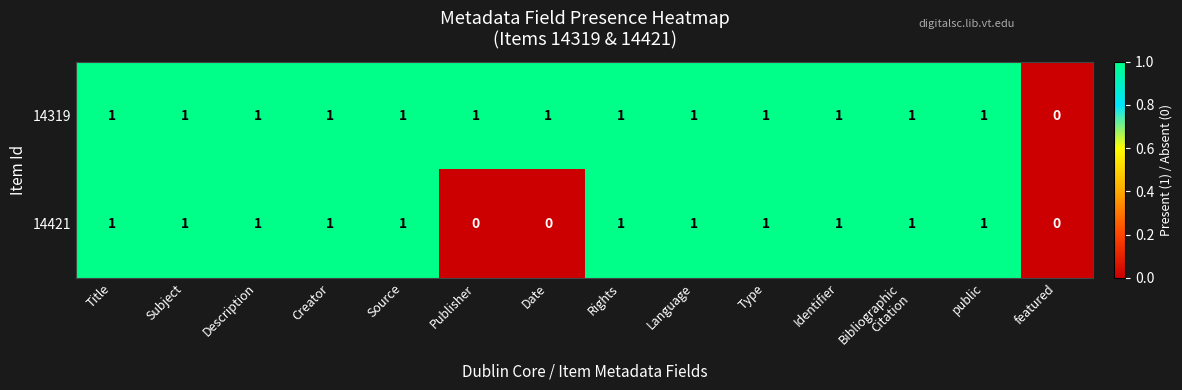

How many categories are shown in the chart?

14